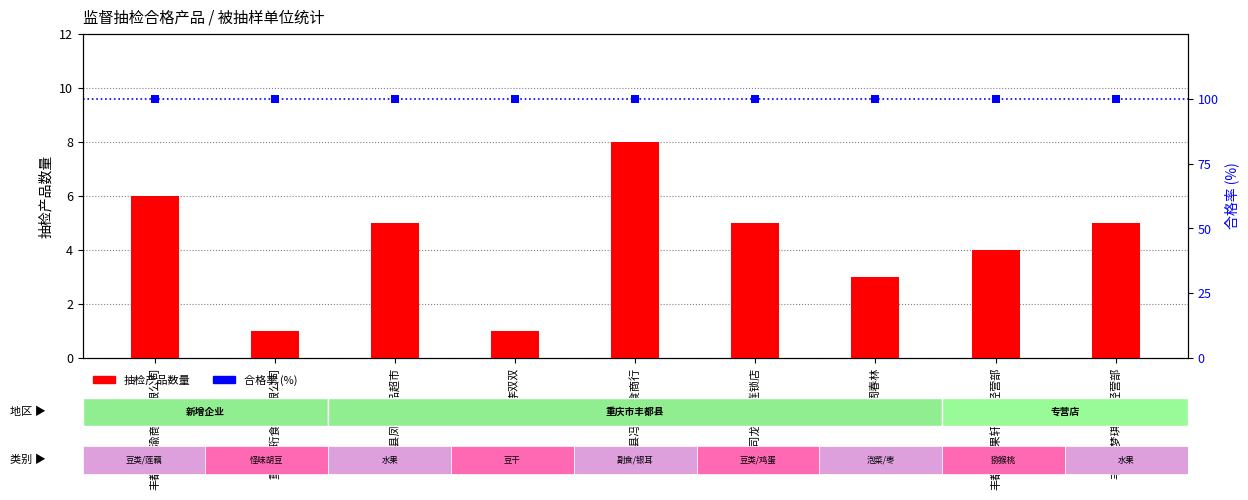

What is the total value across all series at 丰糖司龙孔乡连锁店?

105